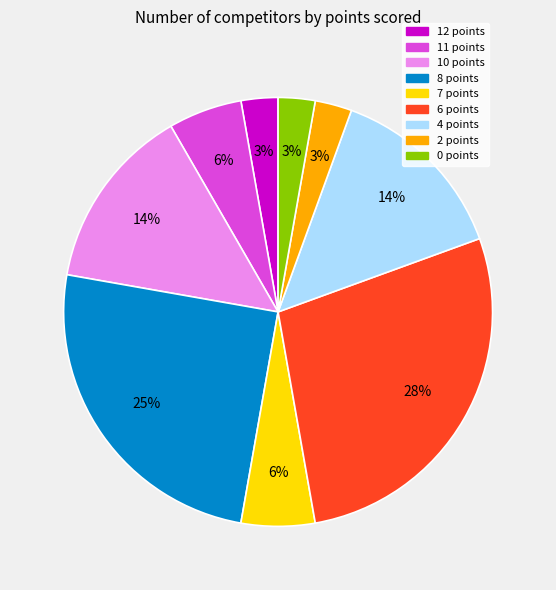

To the nearest percent, what is the difference between the largest and smallest slice percentages?

25%